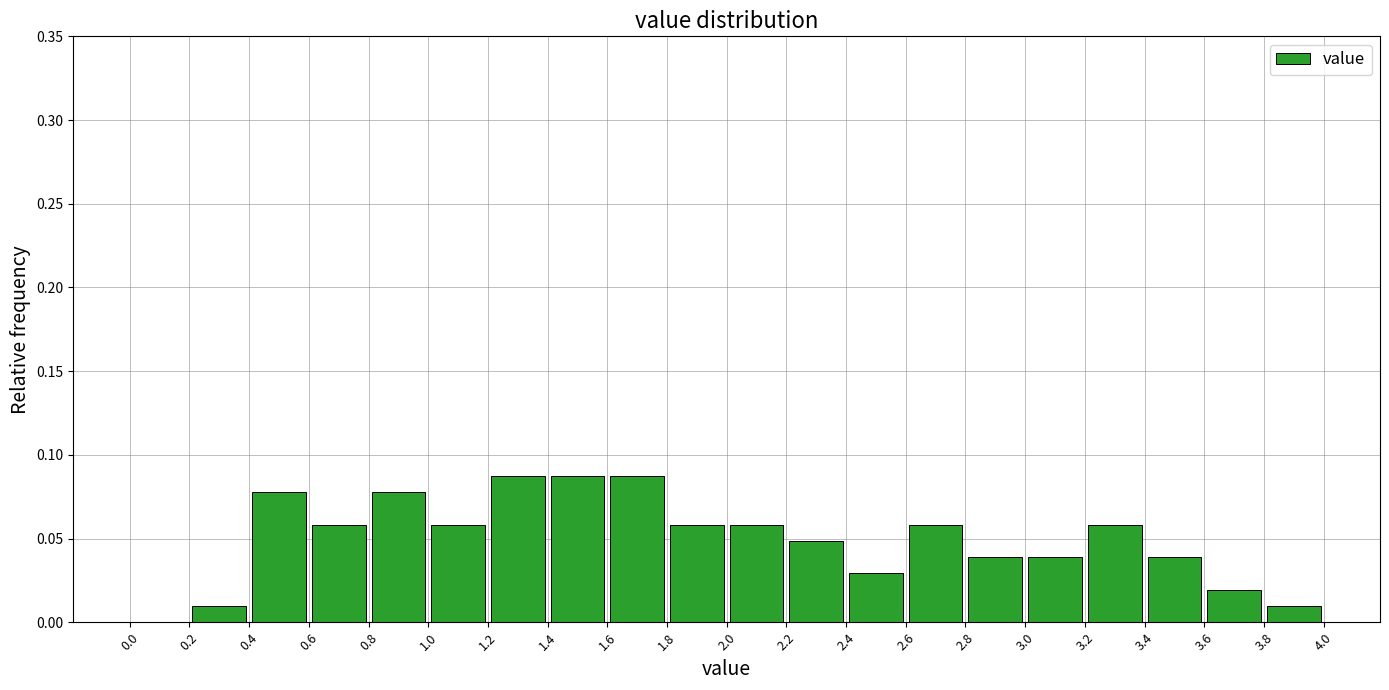

Reading left to right, list every bar in this chart as the range it spans on the x-axis followed by its height. The values are not printed on the chart, so give them approximately, as read against the axis.

0.0 to 0.2: 0
0.2 to 0.4: 0.010
0.4 to 0.6: 0.080
0.6 to 0.8: 0.060
0.8 to 1.0: 0.080
1.0 to 1.2: 0.060
1.2 to 1.4: 0.085
1.4 to 1.6: 0.085
1.6 to 1.8: 0.085
1.8 to 2.0: 0.060
2.0 to 2.2: 0.060
2.2 to 2.4: 0.050
2.4 to 2.6: 0.030
2.6 to 2.8: 0.060
2.8 to 3.0: 0.040
3.0 to 3.2: 0.040
3.2 to 3.4: 0.060
3.4 to 3.6: 0.040
3.6 to 3.8: 0.020
3.8 to 4.0: 0.010